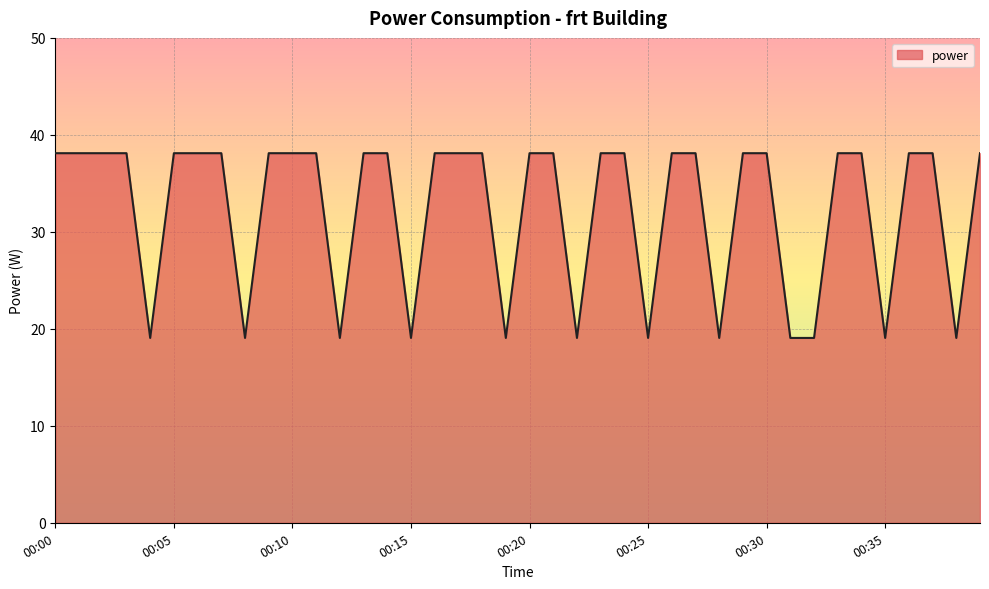

What is the difference between the maximum and minimum values?

19.1